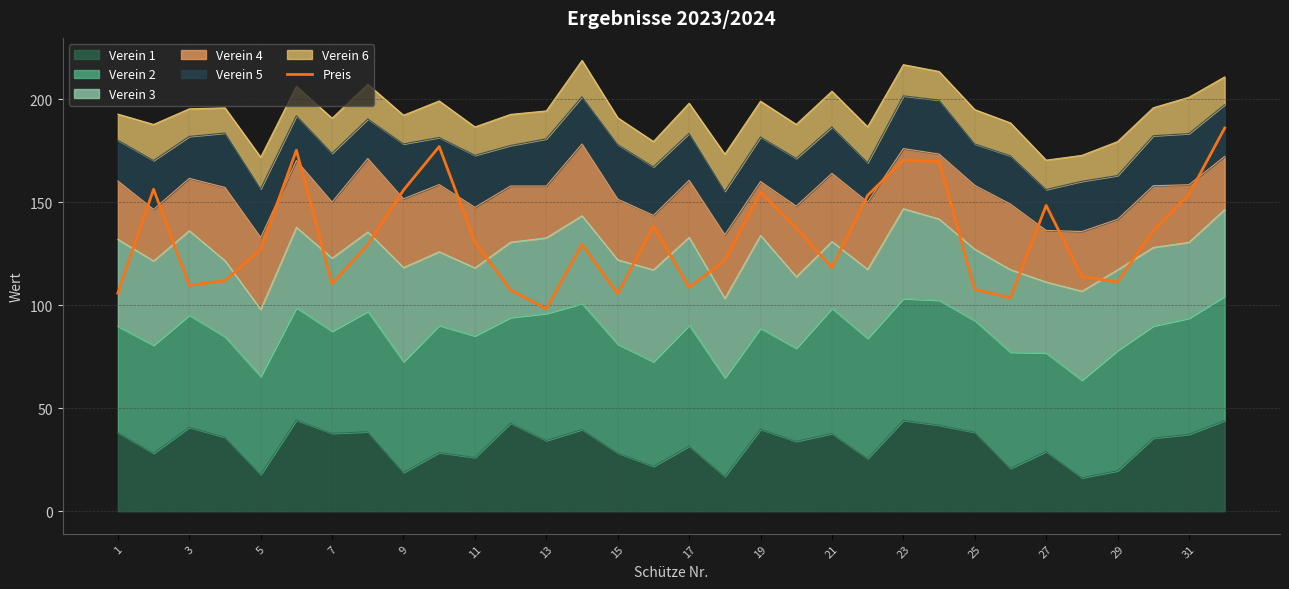

True or false: the data shows 186.9 at 21.

False